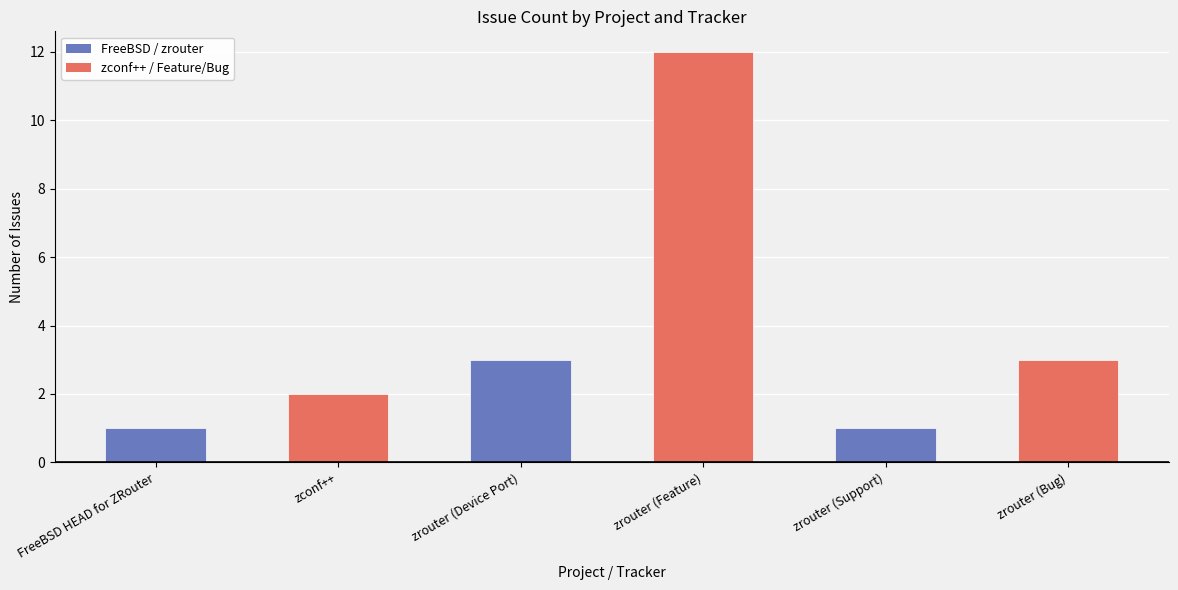

At which category does the chart reach its peak across all series?

zrouter (Feature)